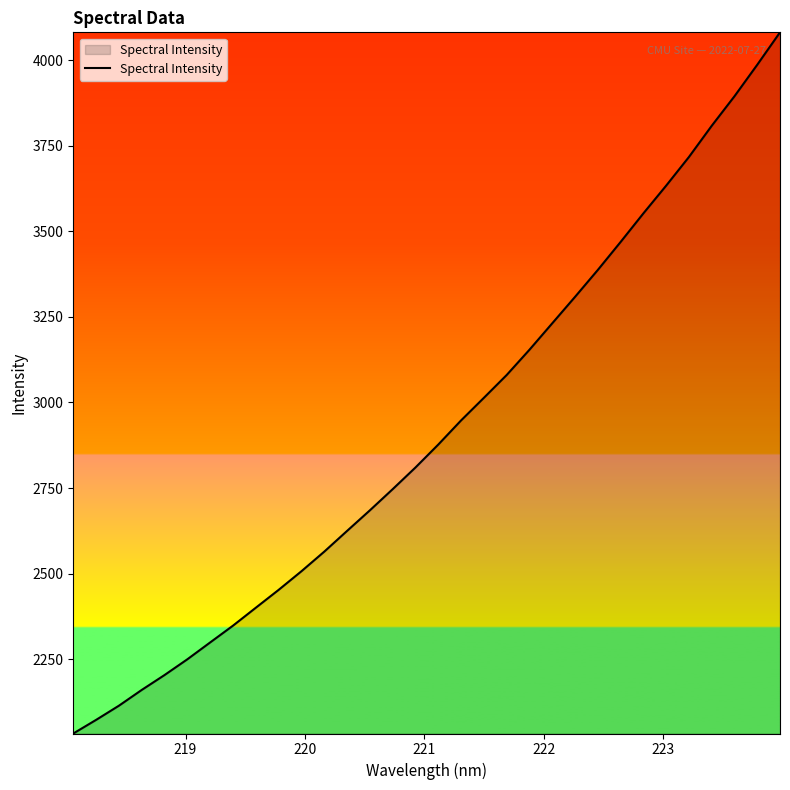

What is the maximum value shown in the chart?

4080.8